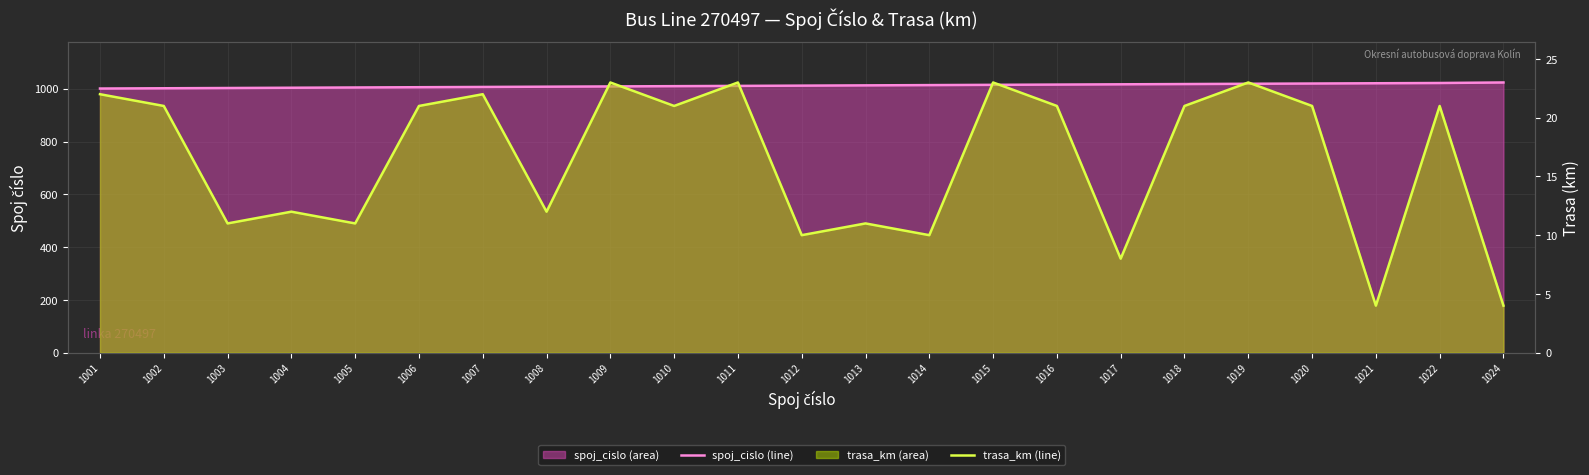

Is the value of spoj_cislo (line) at 1008 greater than the value of trasa_km (line) at 1006?

Yes